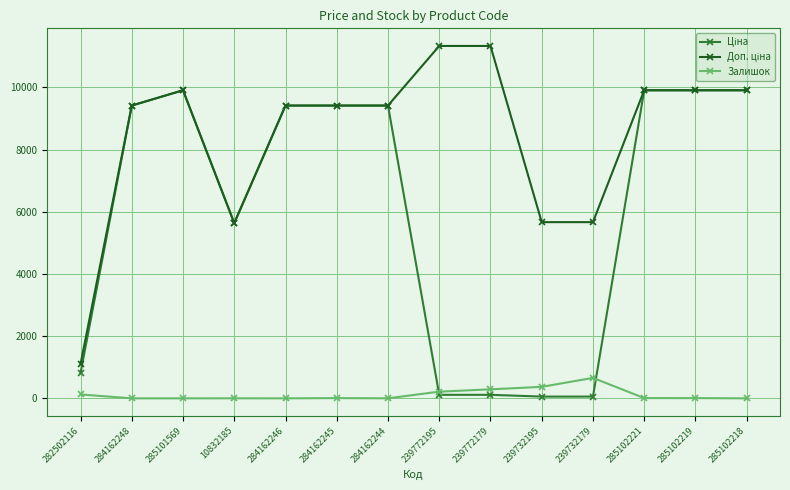

What is the label of the 10th point from the left?

239732195